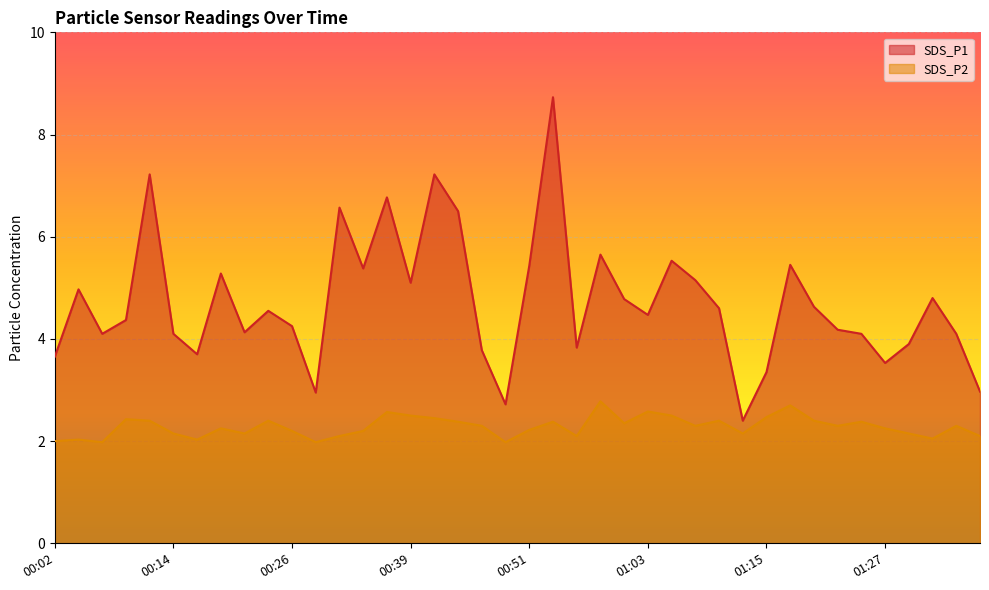

The SDS_P2 series shows 4.0 at 01:35. True or false?

False